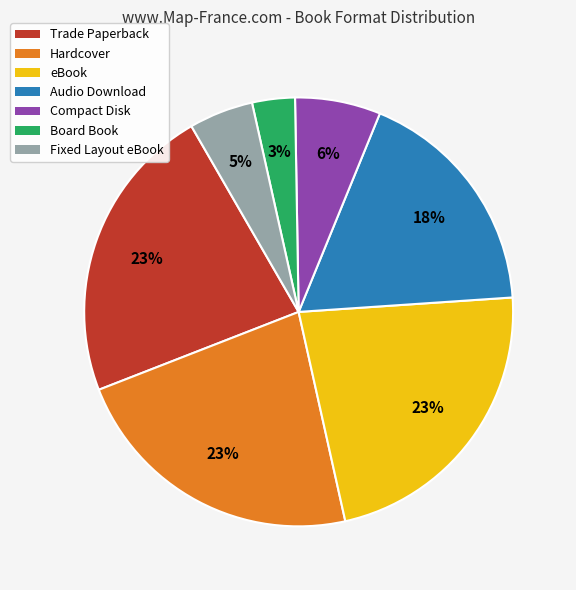

Do Audio Download and eBook together represent more than half of the pie?

No